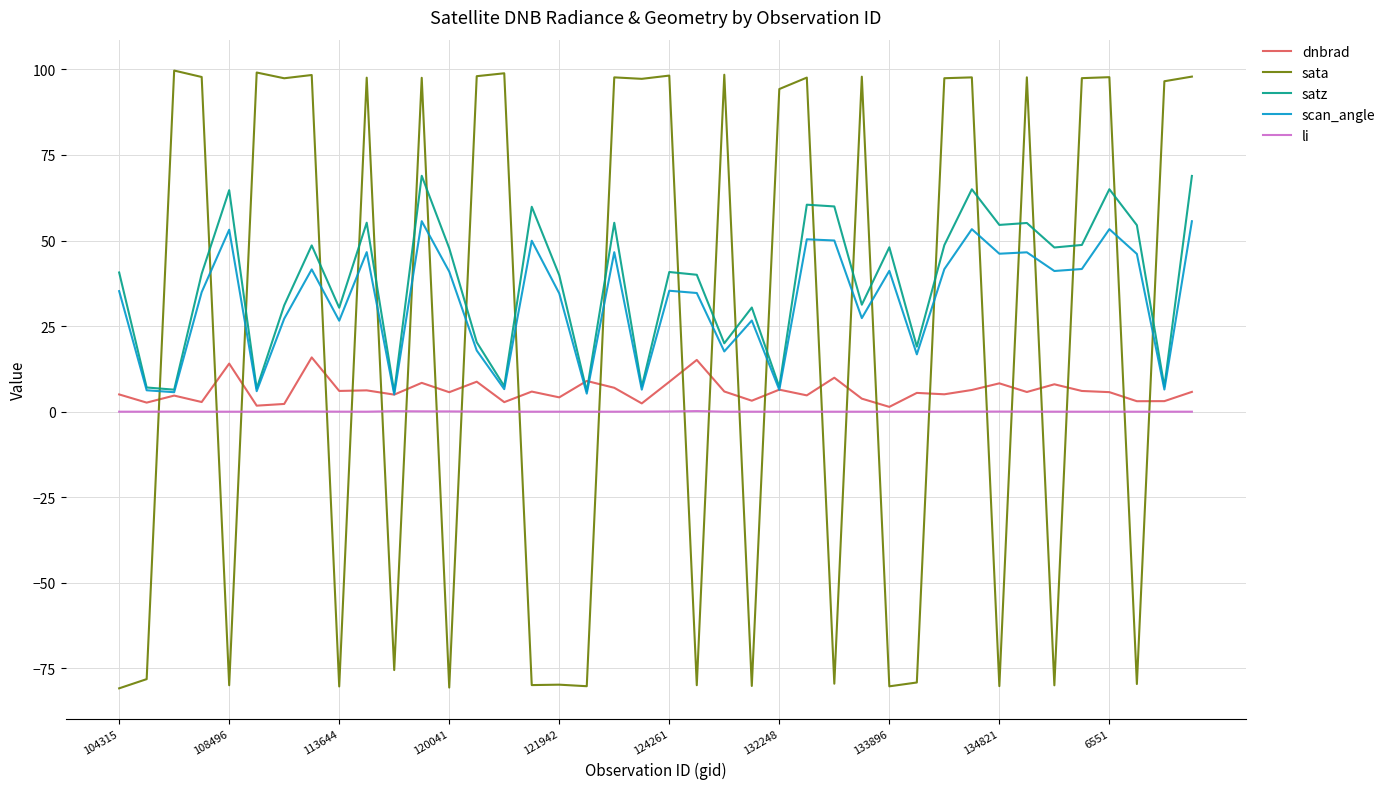

Which series has the largest range (max minus min)?

sata